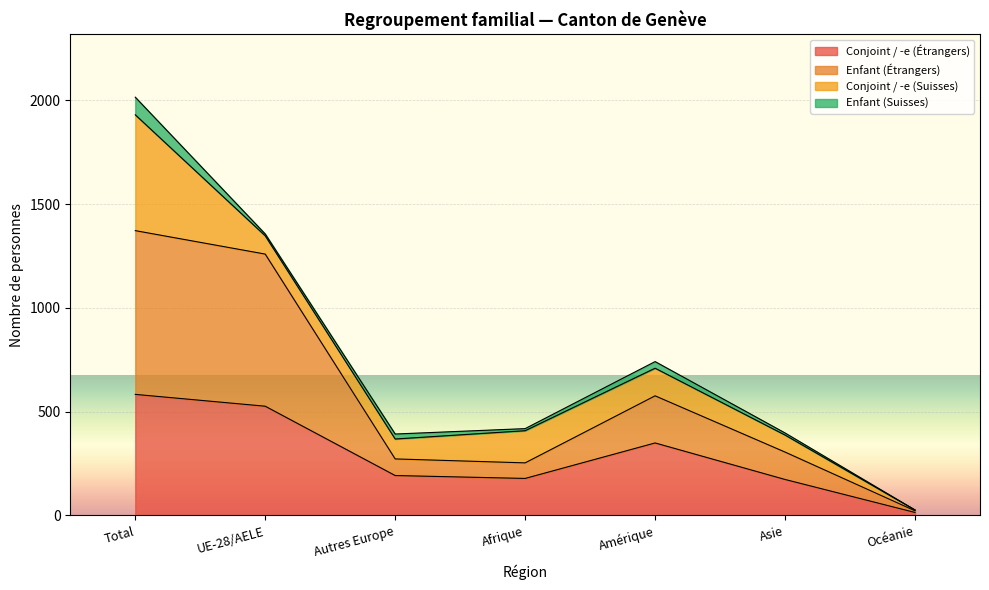

What is the sum of all Conjoint / -e (Étrangers) values?

2015